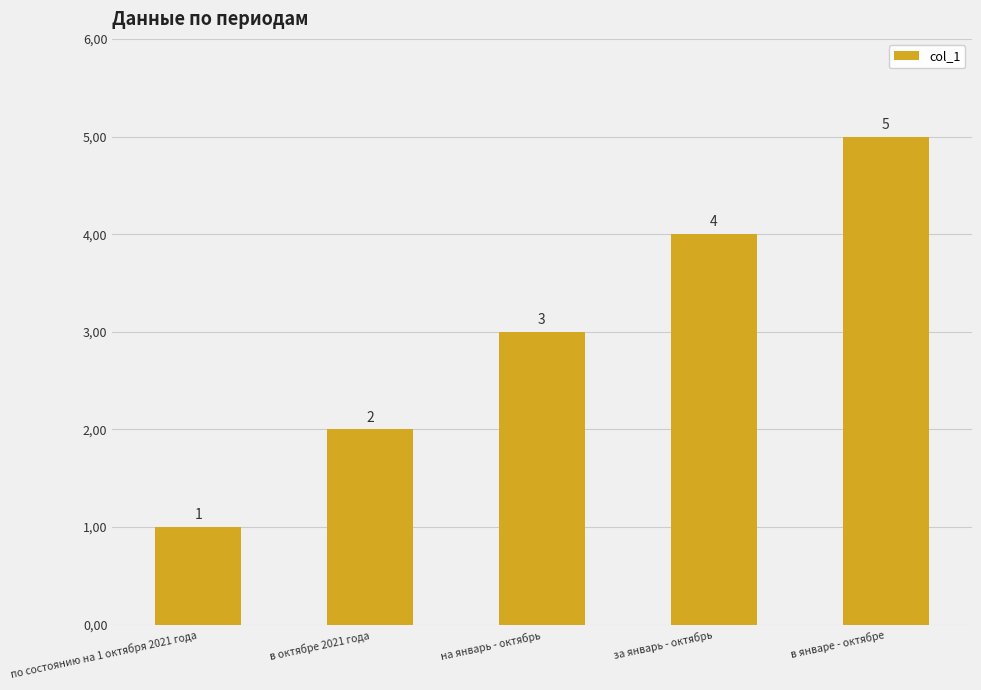

Which category has the lowest value across all series?

по состоянию на 1 октября 2021 года